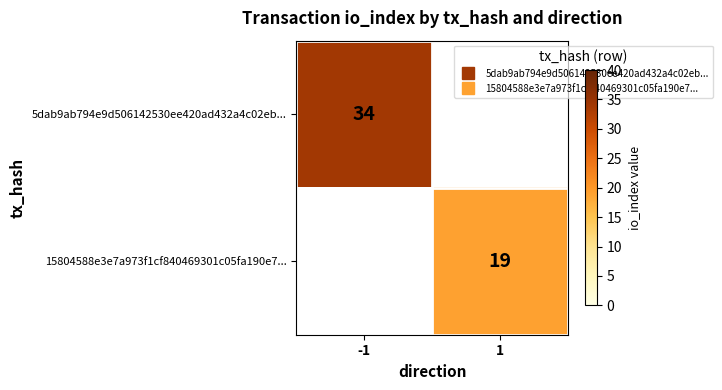

At 1, list the series in order from smallest to largest.

5dab9ab794e9d506142530ee420ad432a4c02eb..., 15804588e3e7a973f1cf840469301c05fa190e7...